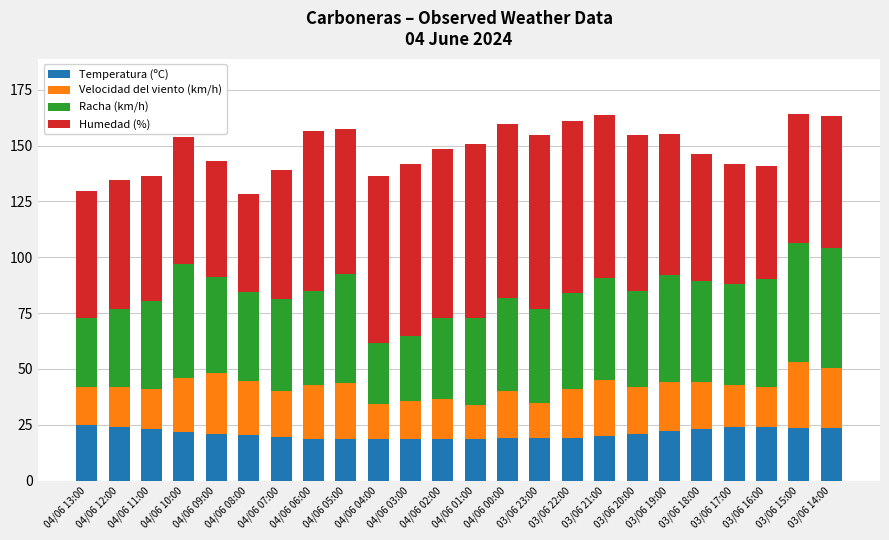

How many bars are there in total?

24